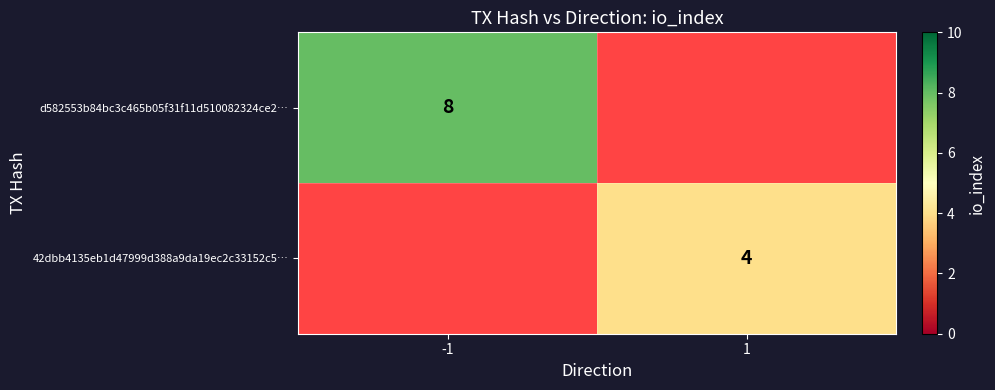

How many series are shown in this chart?

2